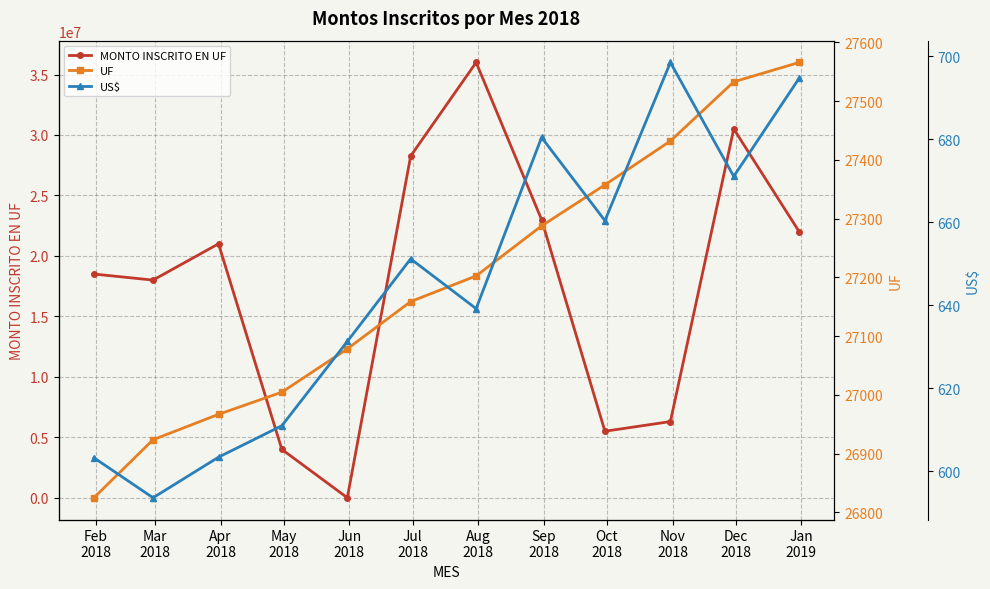

What is the total value across all series at Dec
2018?

30528203.9